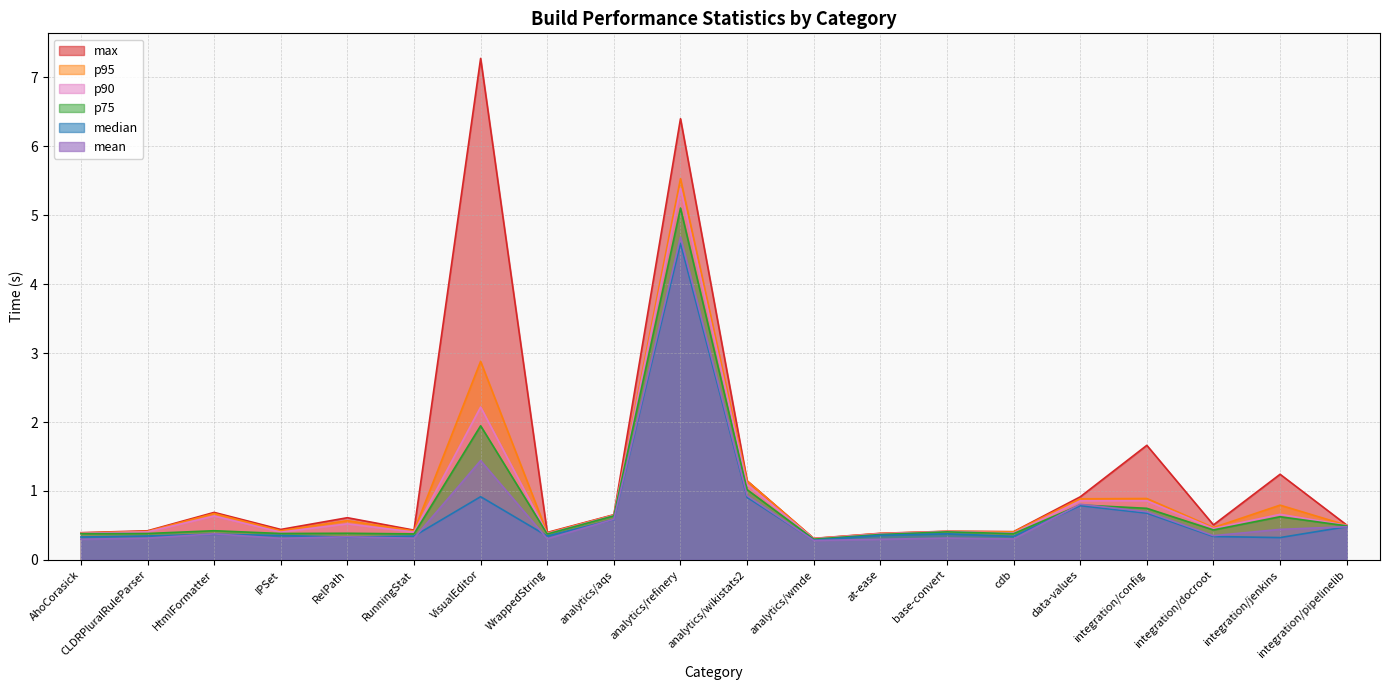

What is the sum of the p90 values at IPSet and base-convert?

0.8